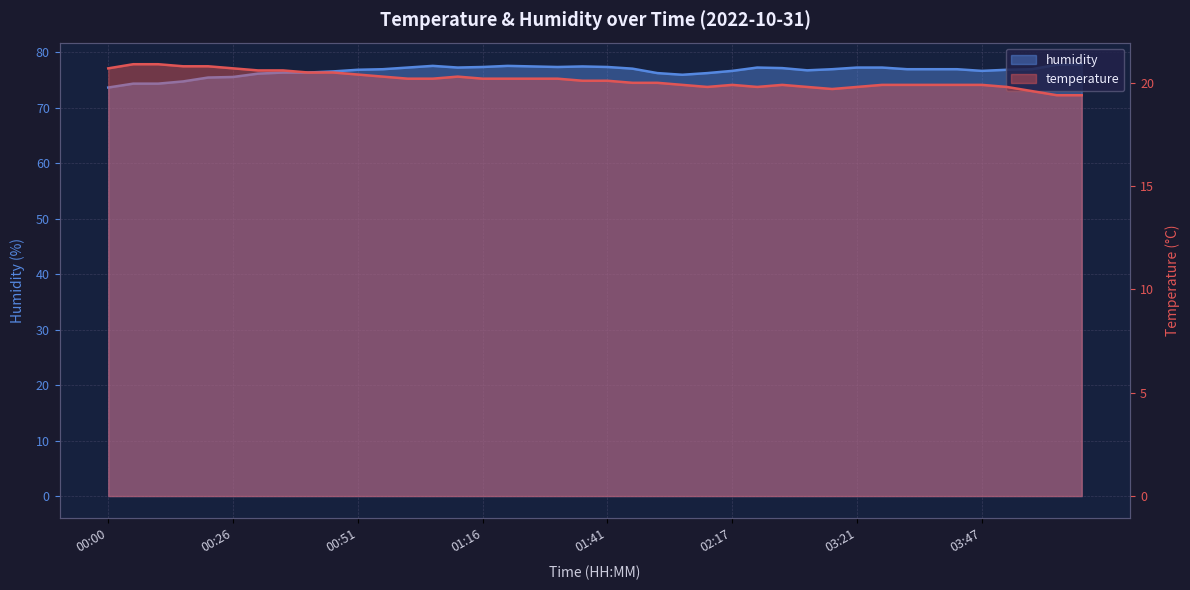

How many interior local valleys does the humidity series have?

5